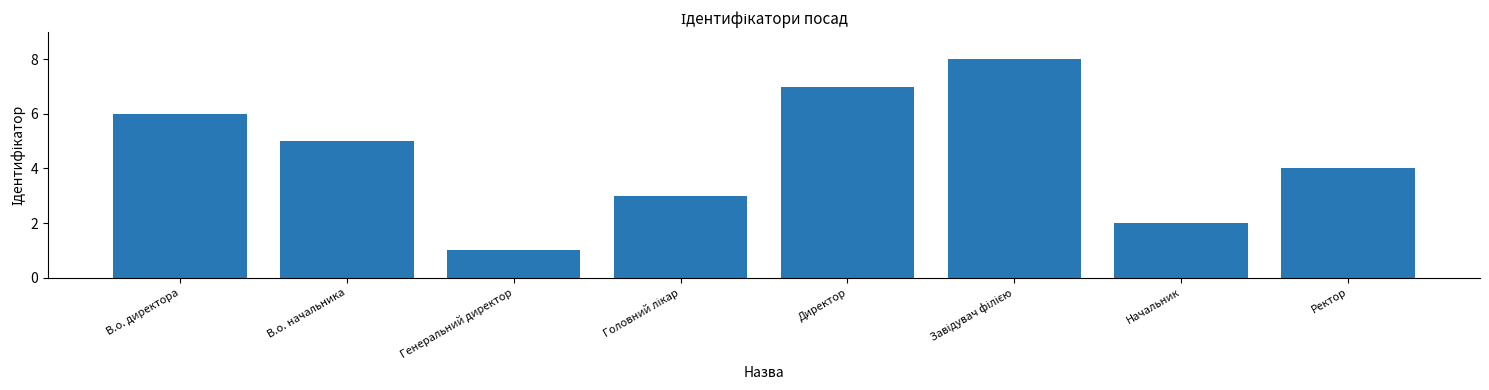

Reading left to right, extract all data points from this chart.

6	5	1	3	7	8	2	4